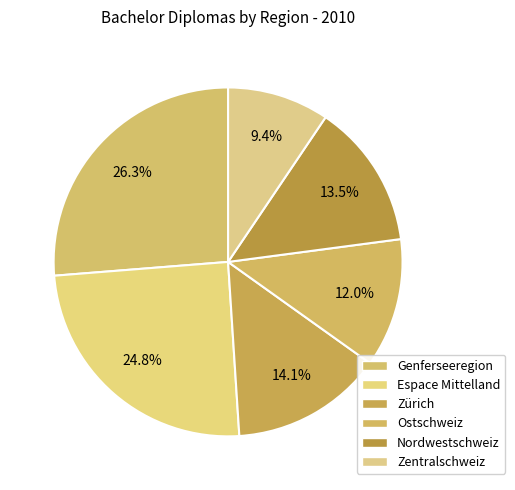

What percentage is NOT represented by Espace Mittelland?

75.2%